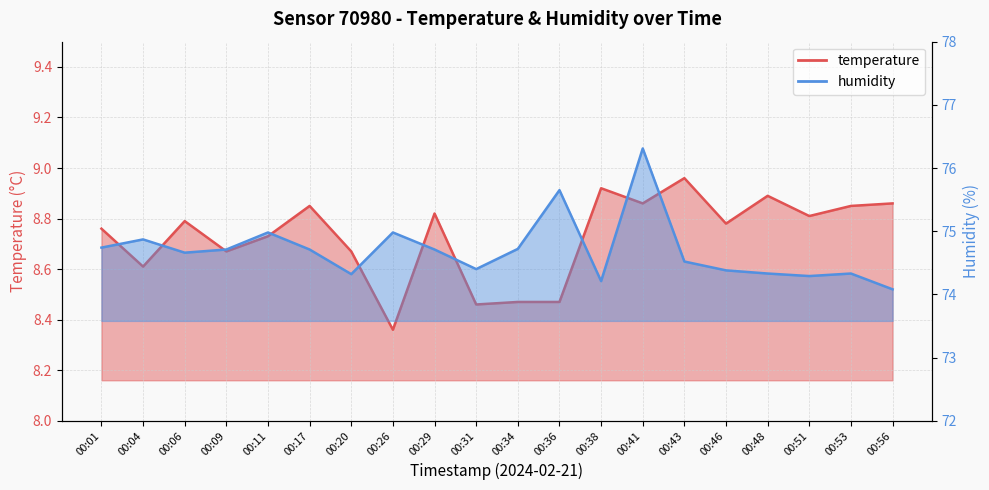

True or false: humidity and temperature cross at least once.

False